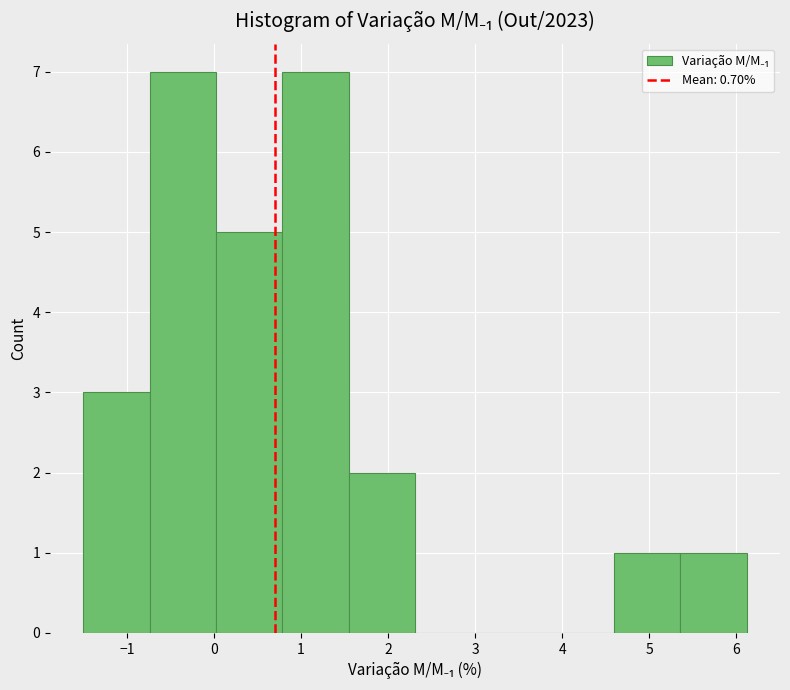

What is the height of the bar covering 4.6 to 5.4 on the x-axis? Neither the bar edges nor the heights are printed on the chart, so give them approximately, as read against the axes.

1